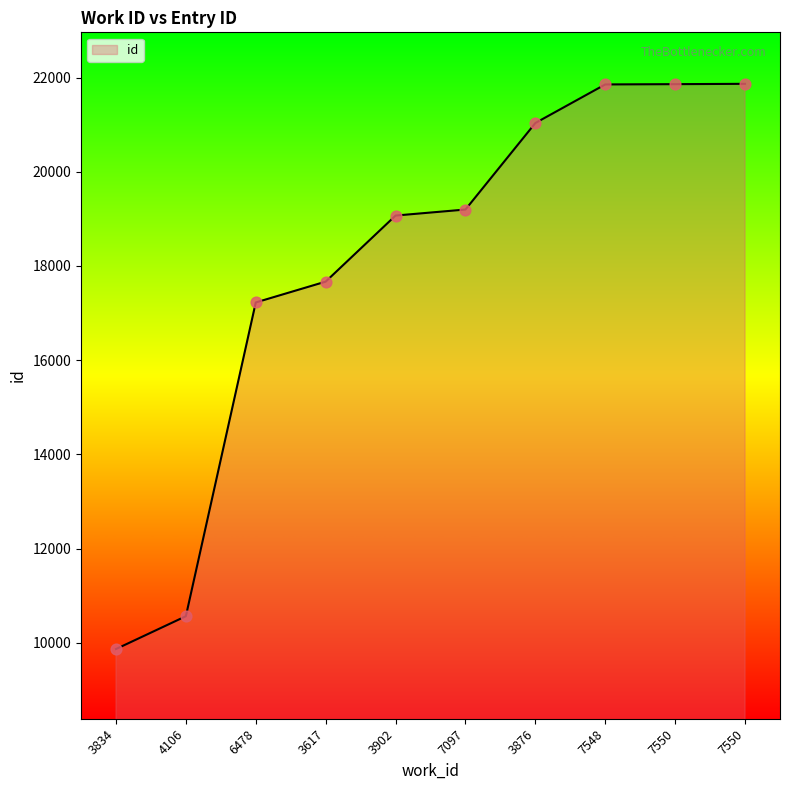

Approximately how many times larger is the value at 3902 compared to 7548?

0.9